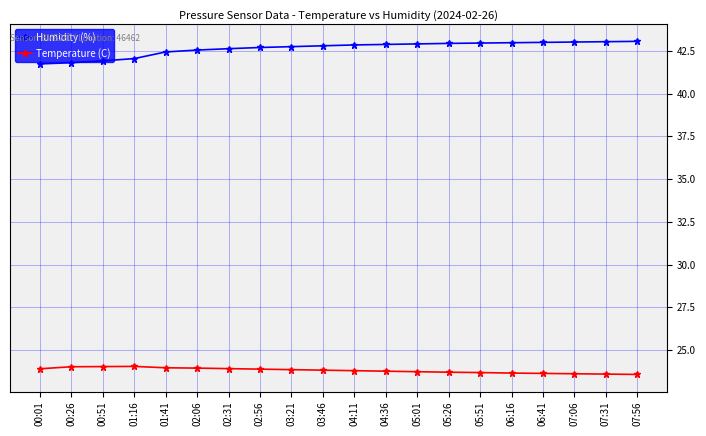

What are all the series names shown in the legend?

Humidity (%), Temperature (C)